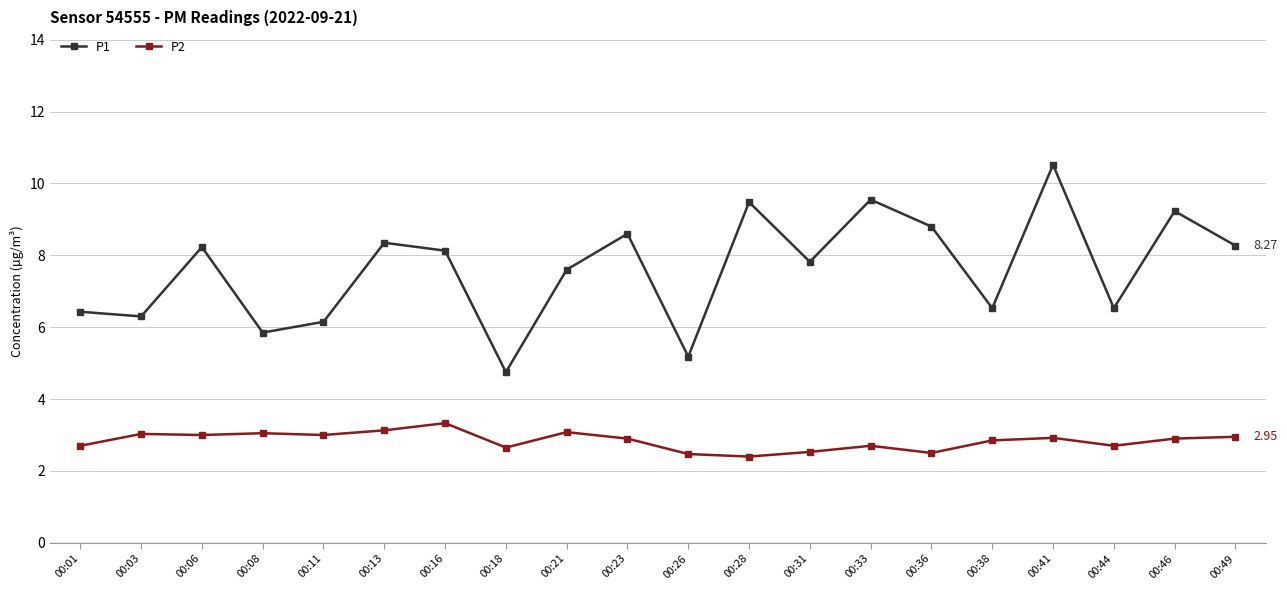

True or false: P1 has a value of 3.5 at 00:38.

False